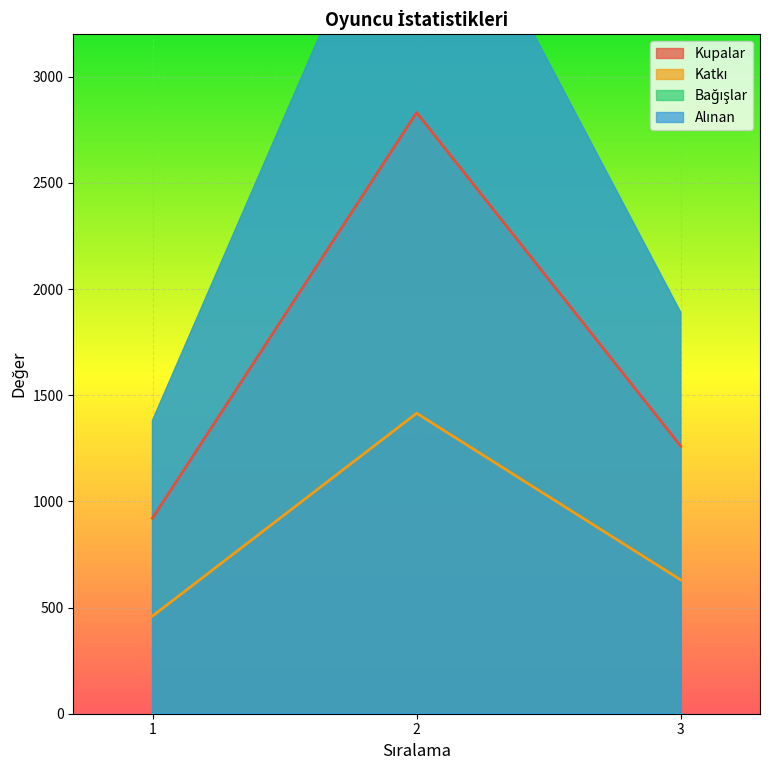

What is the lowest value of the Katkı series?

460